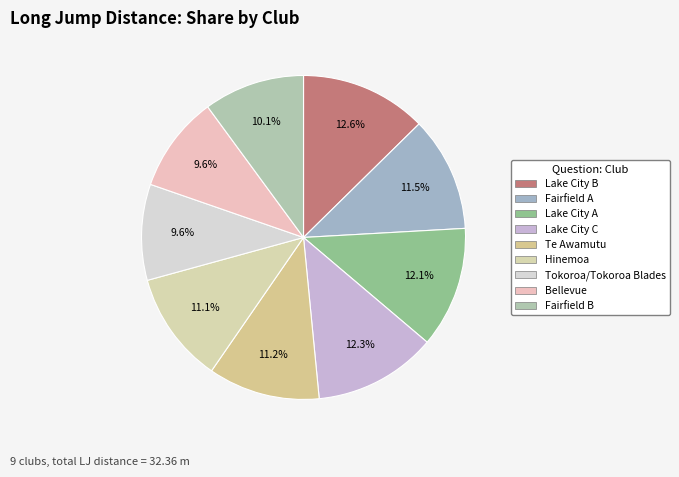

Which slice is the largest?

Lake City B